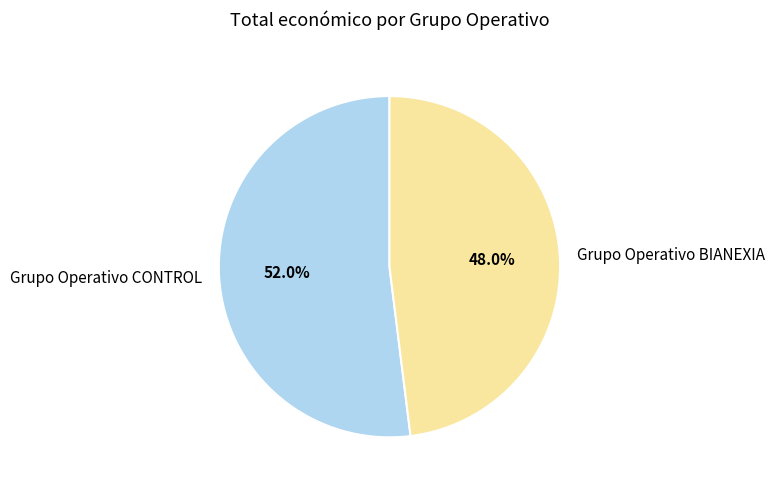

Do Grupo Operativo BIANEXIA and Grupo Operativo CONTROL together represent more than half of the pie?

Yes